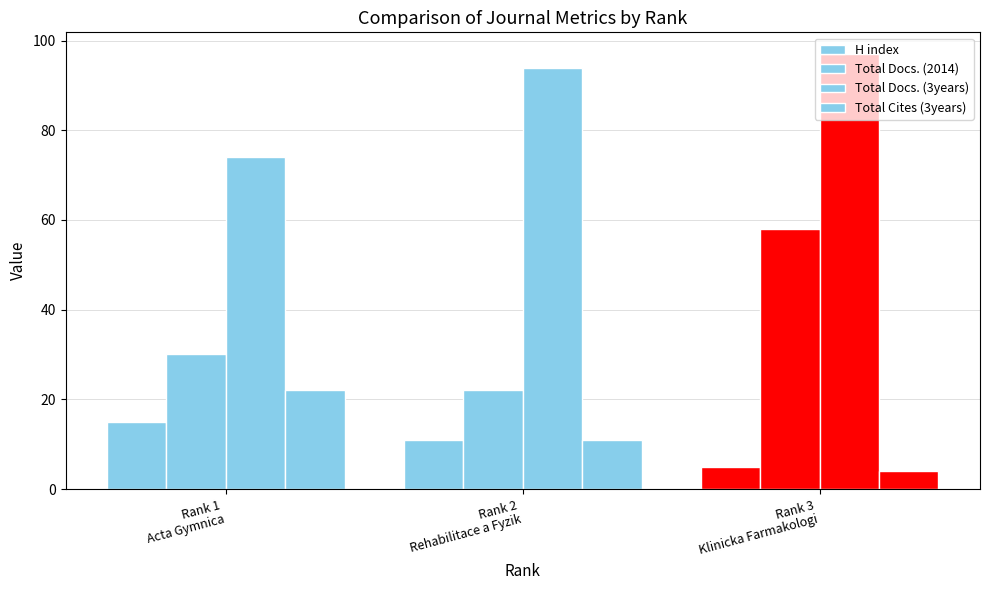

How many groups of bars are there?

3